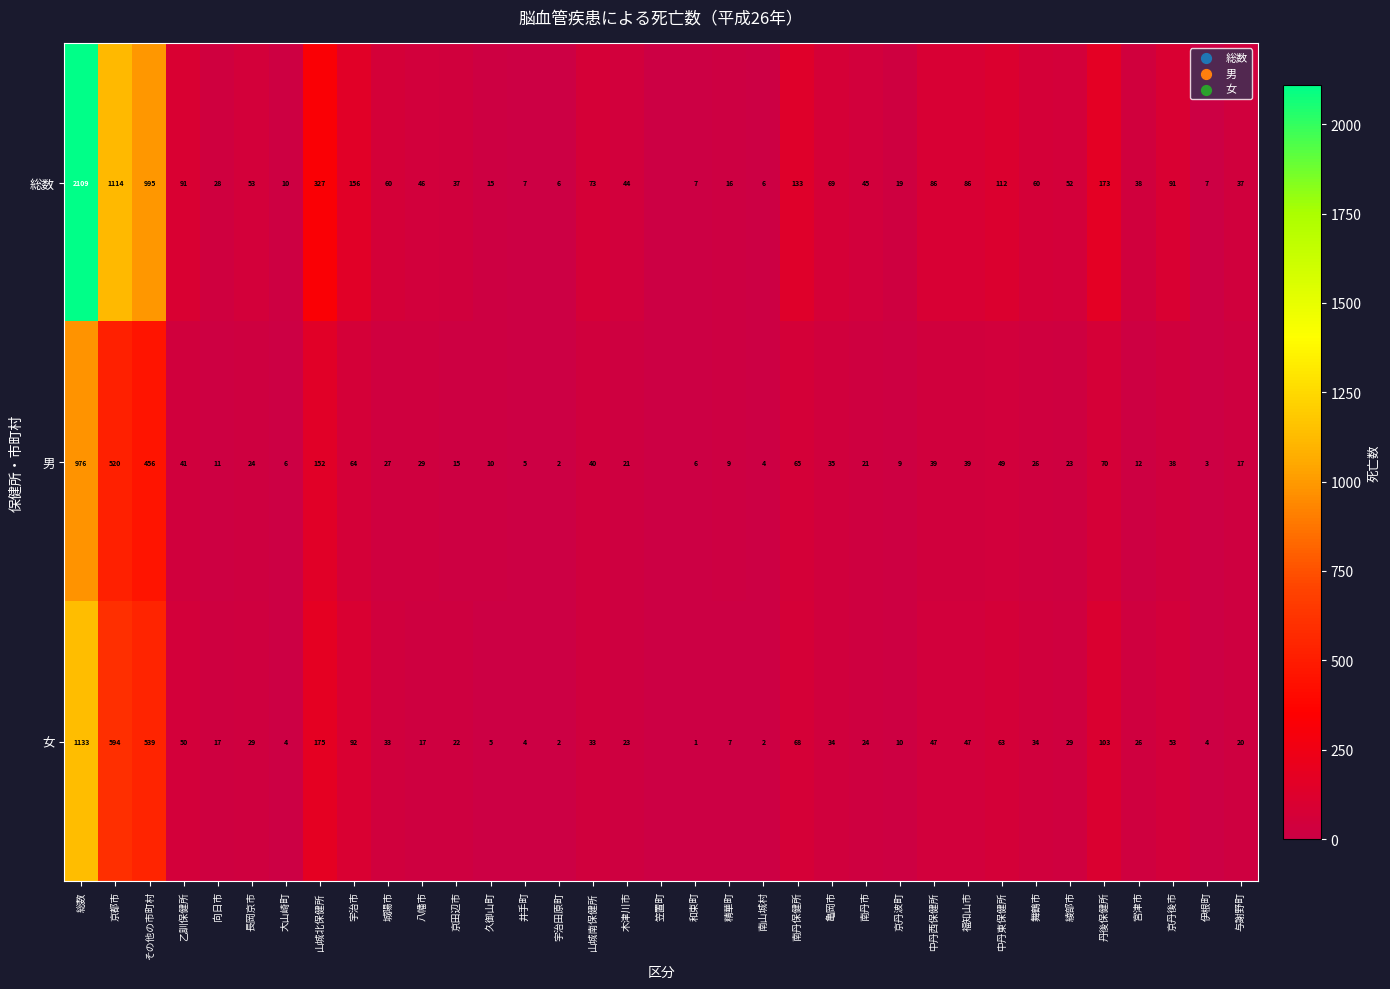

How many data points does each series have?

35